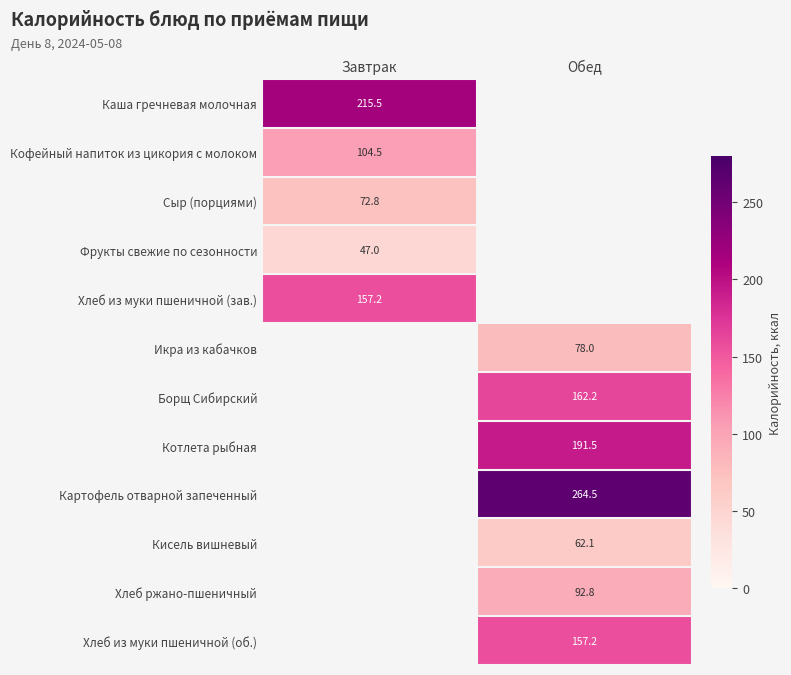

At which category is the sum across all series the highest?

Обед